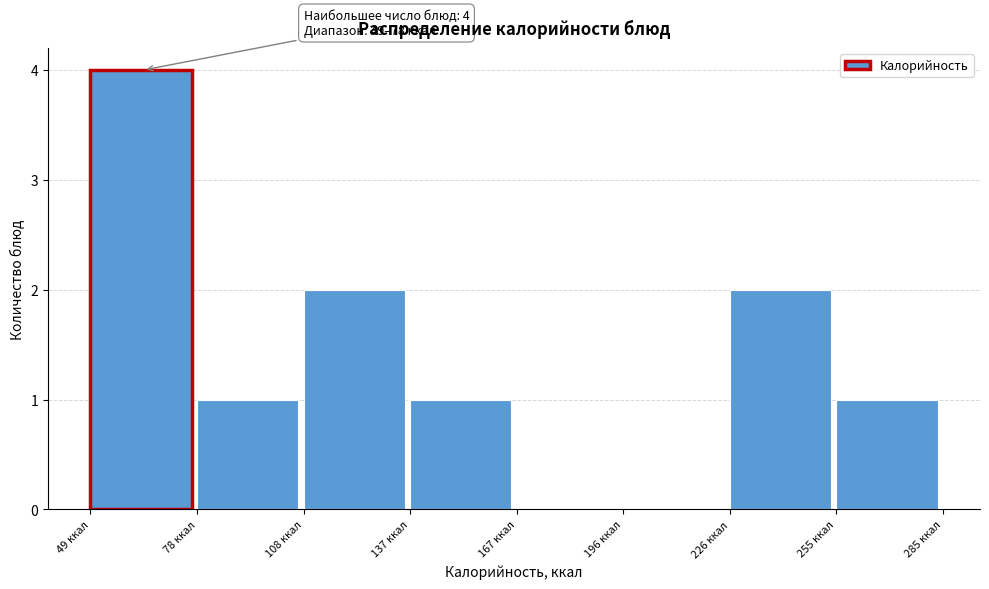

Over which range of the x-axis is the bar tallest?

49.0 to 78.5